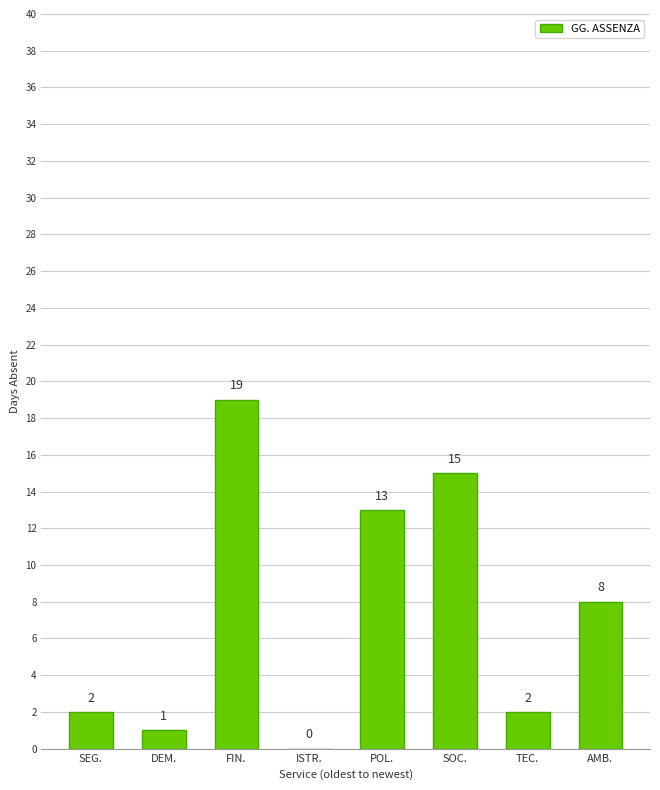

What is the change in value from SOC. to AMB.?

-7